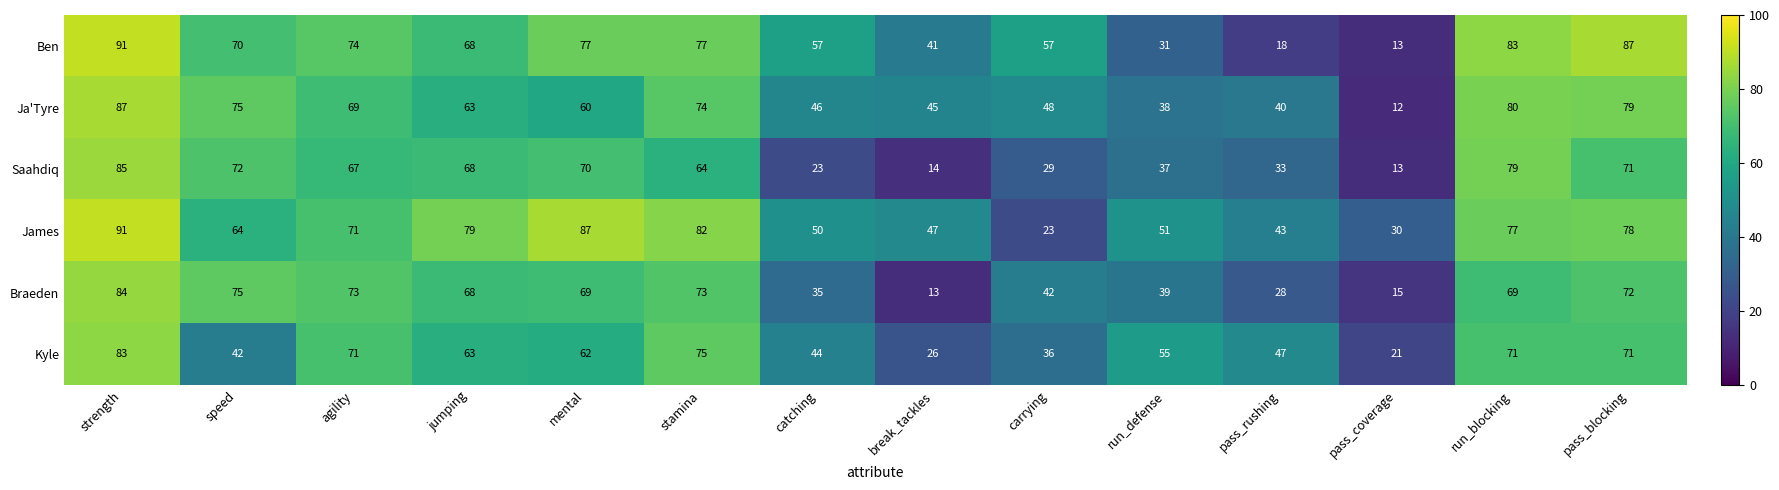

What is the difference between the maximum and second lowest values in the Saahdiq series?

71